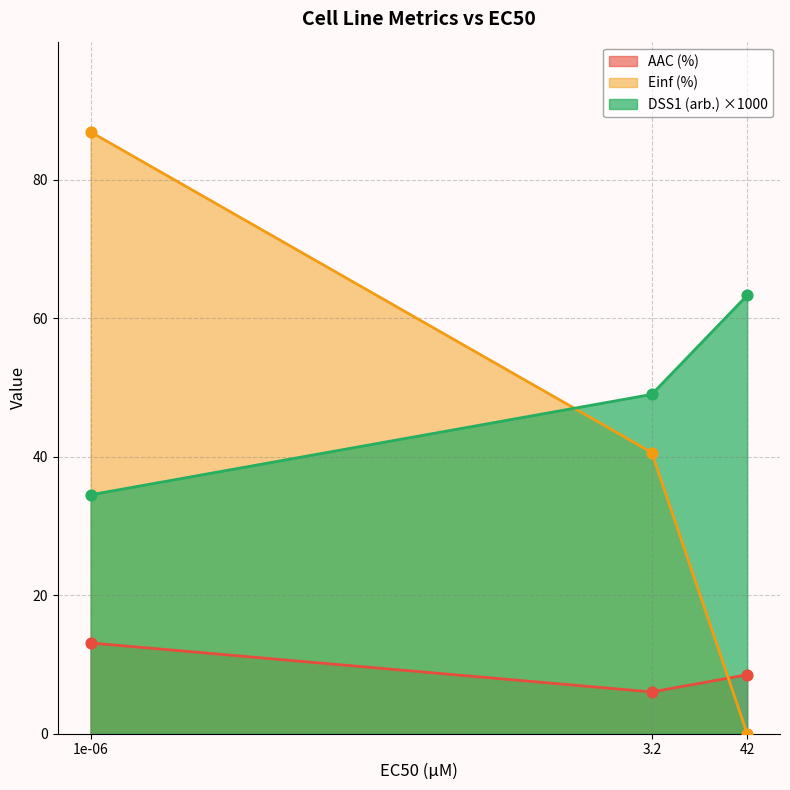

Which series reaches the minimum Y coordinate?

Einf (%)